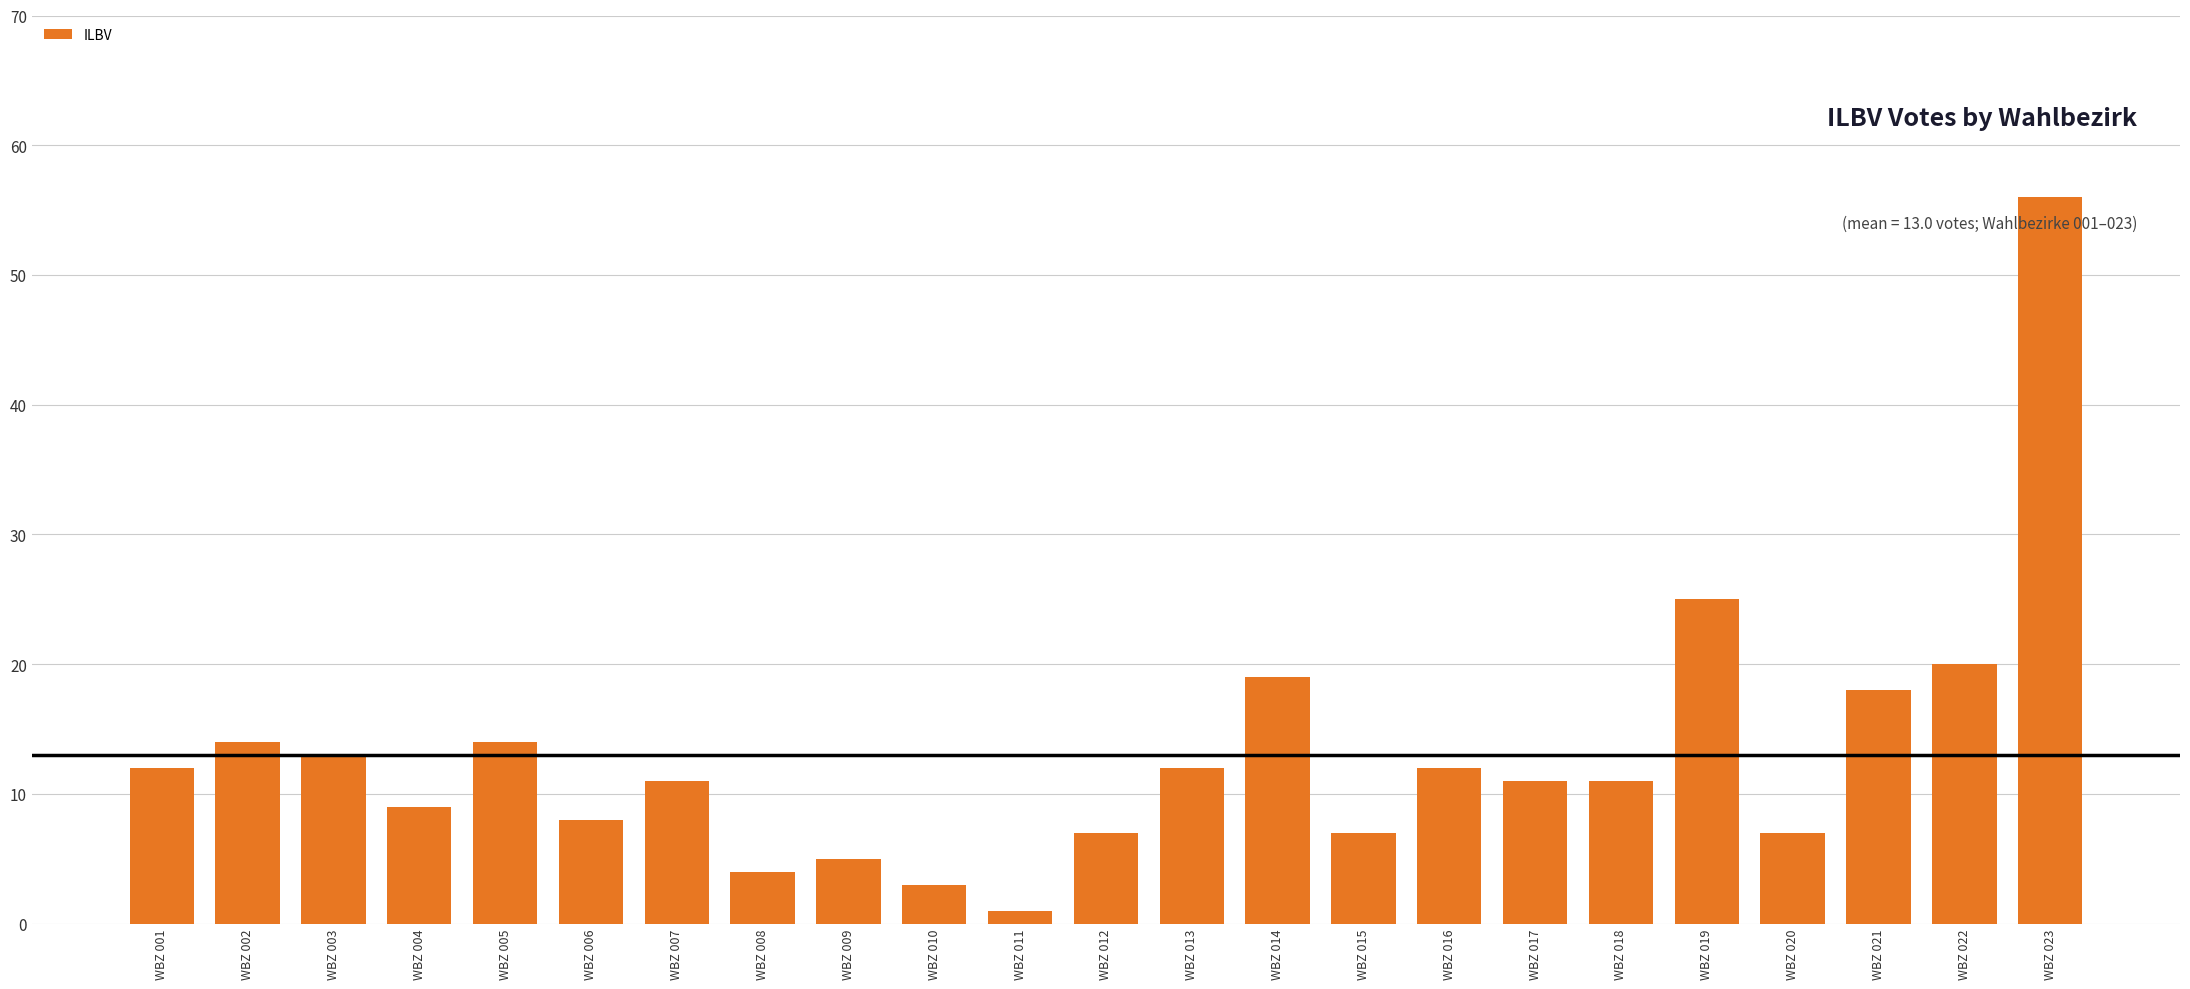

What is the change in value from WBZ 011 to WBZ 023?

+55